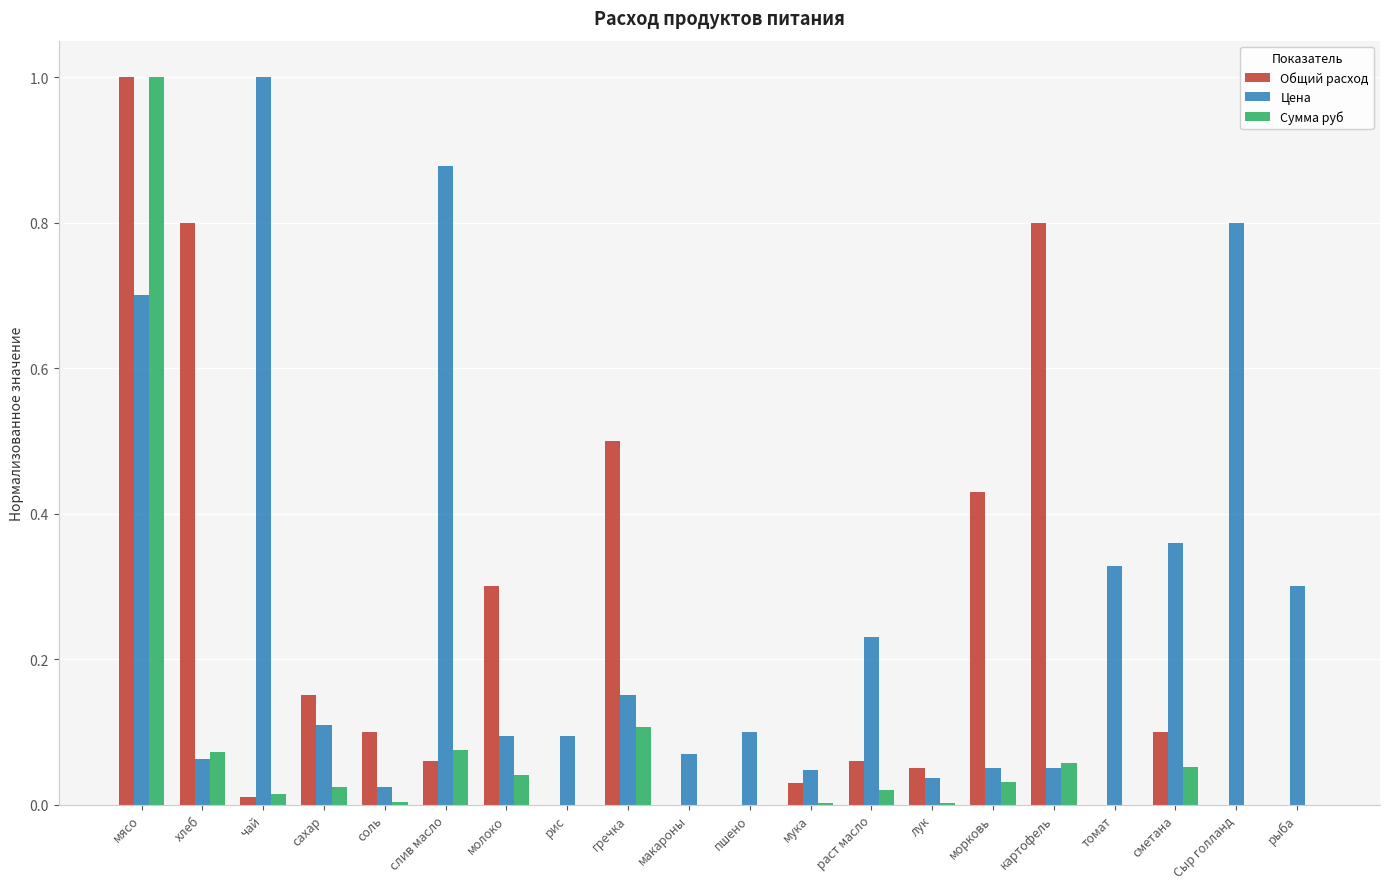

Is it true that Сумма руб equals 0.0 at рыба?

True